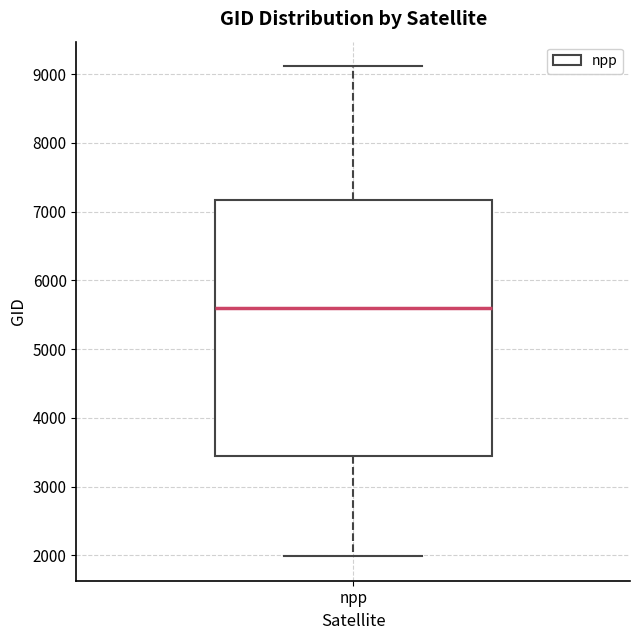

Transcribe this box plot: give where the median line is, the range the box spans, and where the two whiskers end, as read against the y-axis. The values are not printed on the chart, so give them approximately, as read against the axis.

median 5600, box 3500 to 7200, whiskers 2000 to 9100